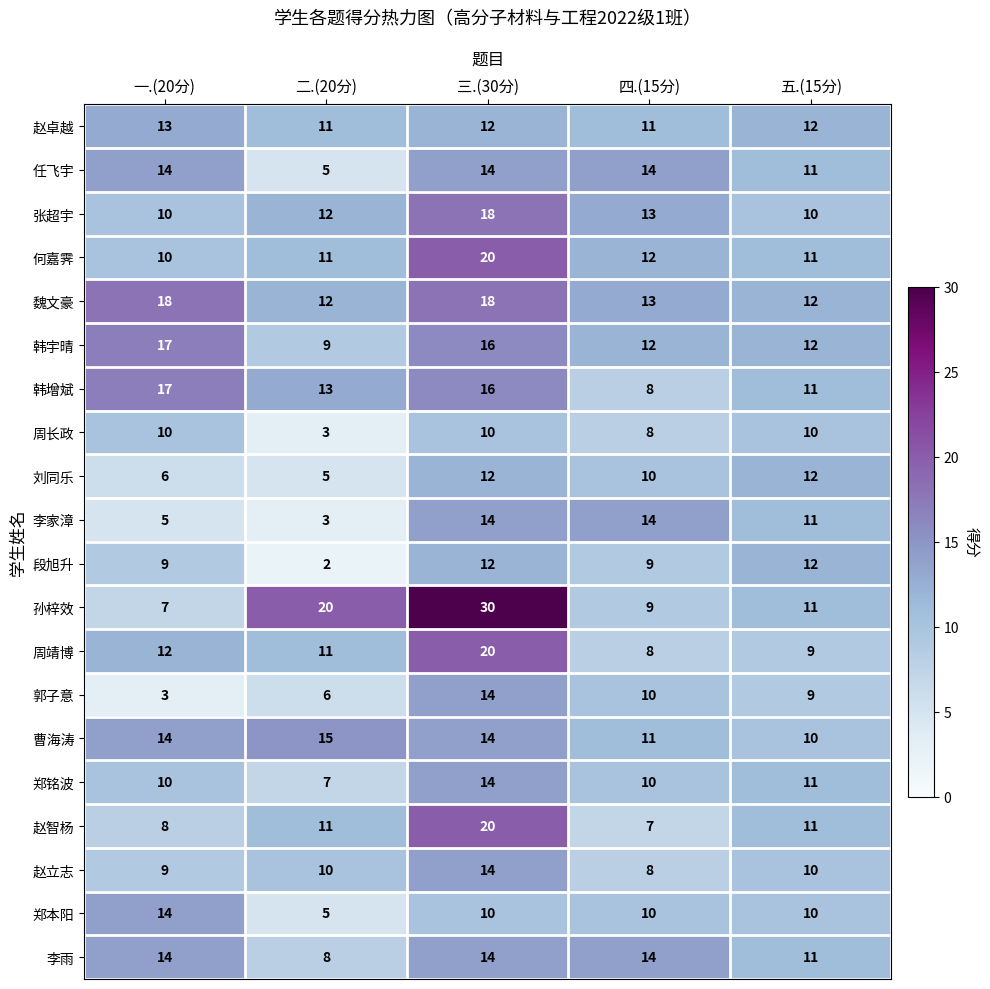

What is the sum of all 刘同乐 values?

45